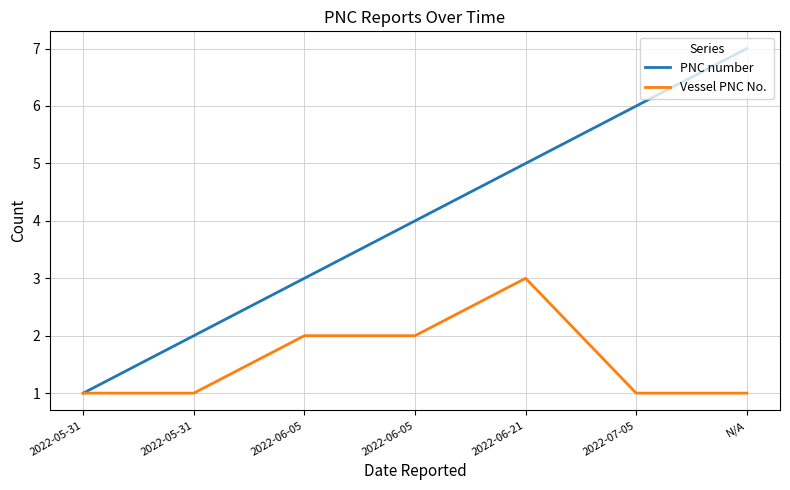

Reading left to right, extract all data points from this chart.

PNC number: 2022-05-31=1	2022-05-31=2	2022-06-05=3	2022-06-05=4	2022-06-21=5	2022-07-05=6	N/A=7
Vessel PNC No. : 2022-05-31=1	2022-05-31=1	2022-06-05=2	2022-06-05=2	2022-06-21=3	2022-07-05=1	N/A=1